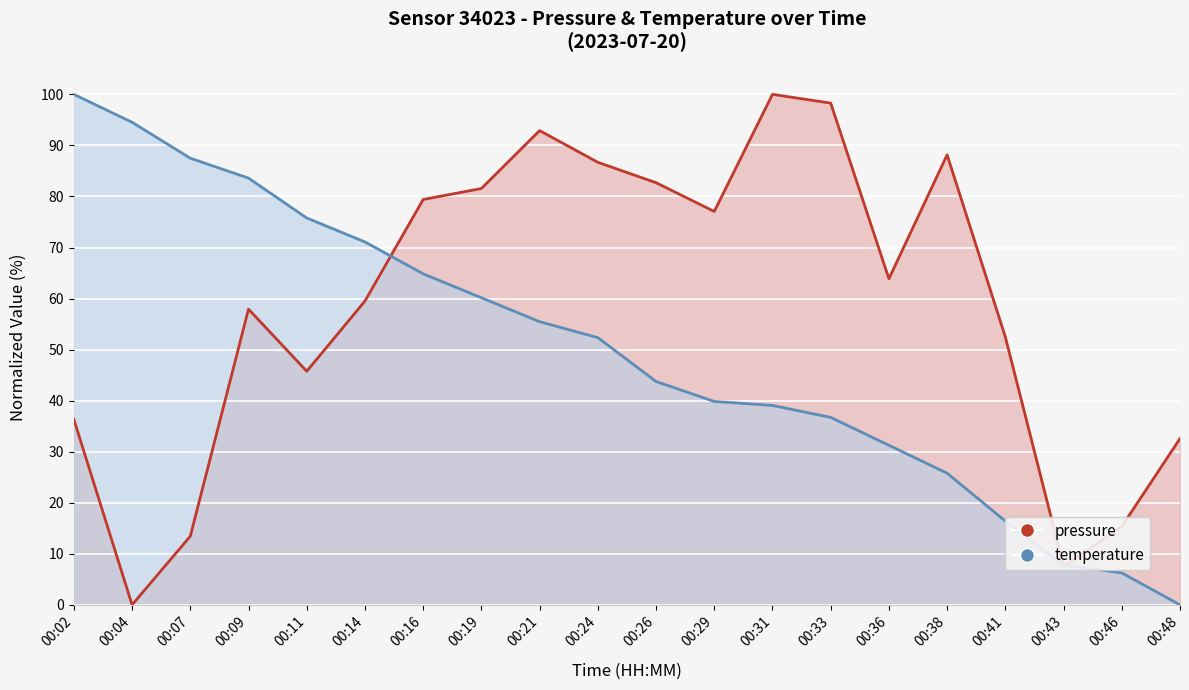

Is it true that temperature equals 94.5 at 00:04?

True